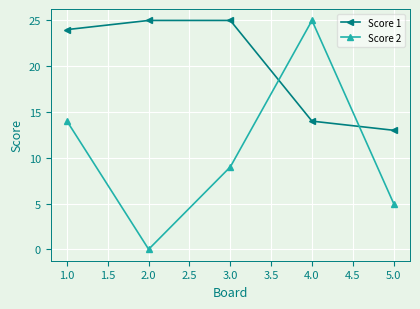

Which series changed the most between 3.0 and 4.0?

Score 2